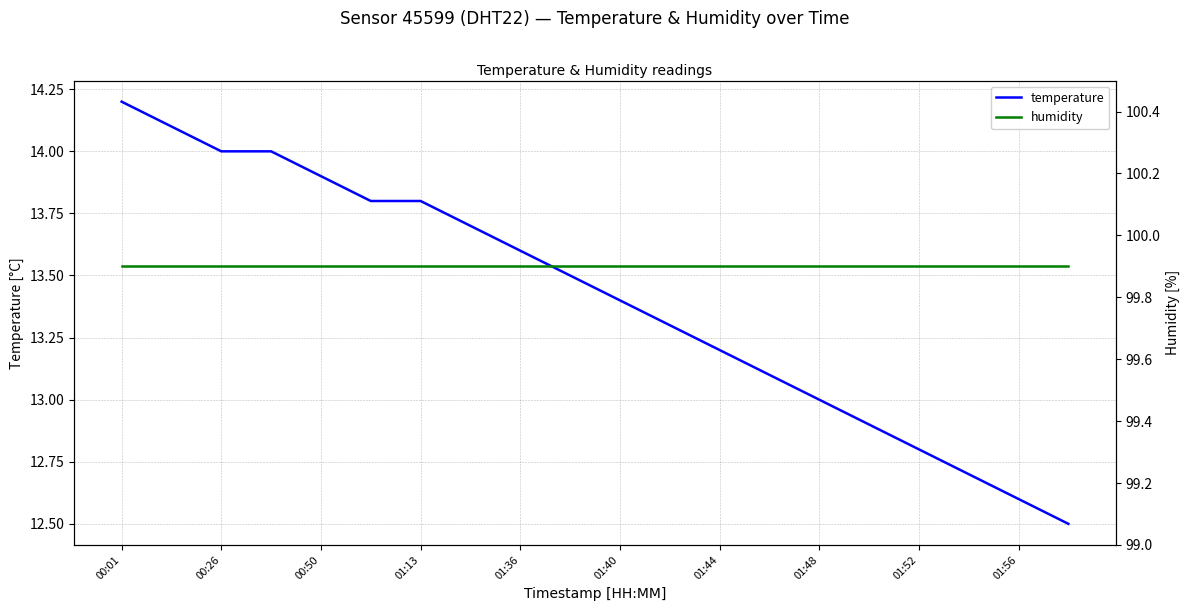

What is the highest value of the temperature series?

14.2